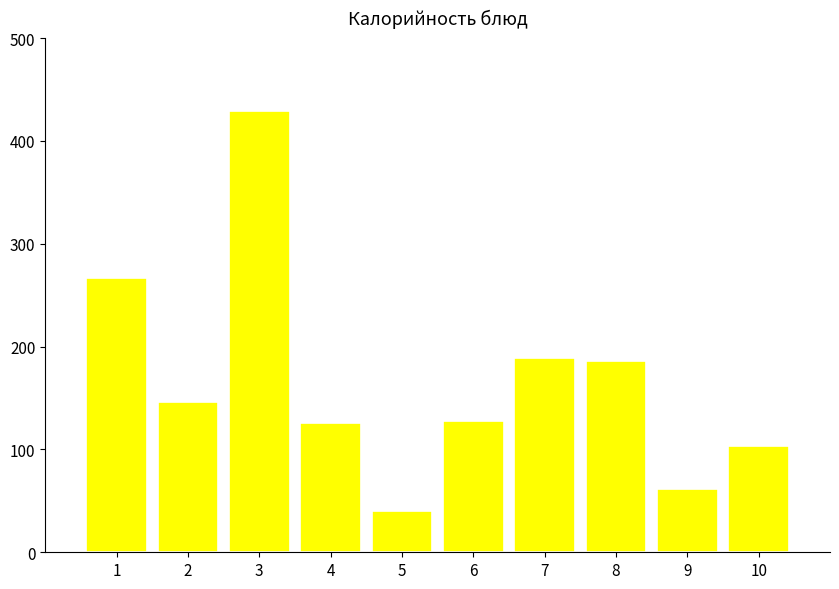

Does the chart contain any negative values?

No